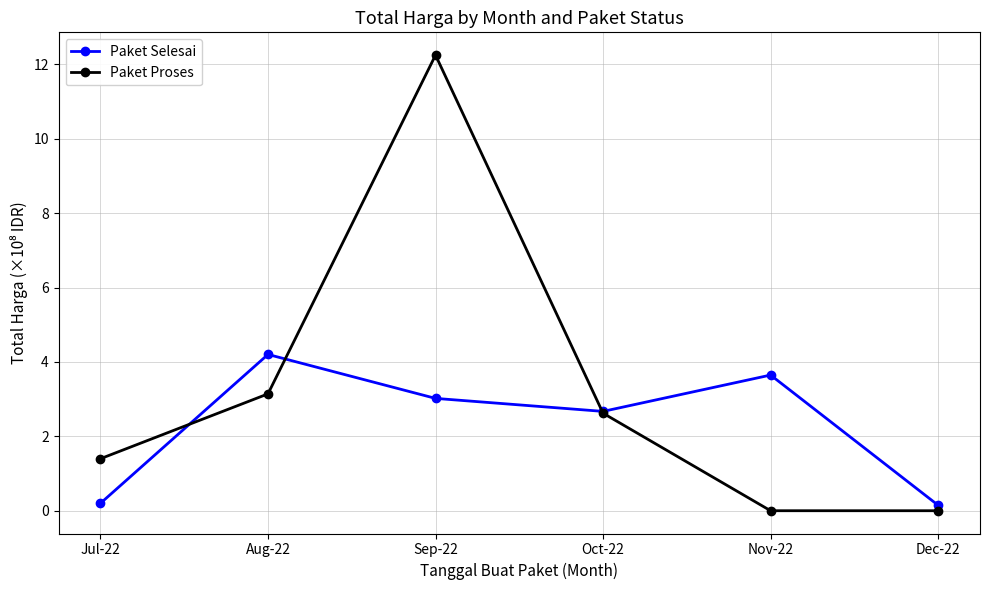

Does the chart display data point markers on the line(s)?

Yes